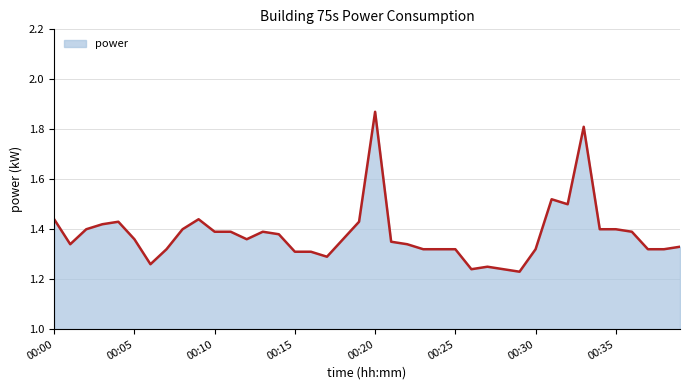

What is the difference between the maximum and minimum values?

0.6